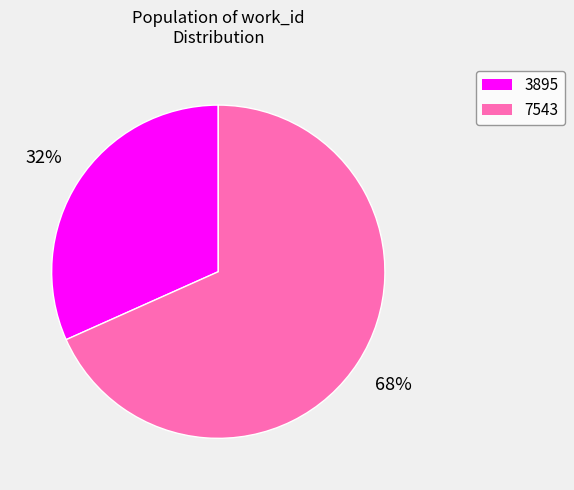

Rank the categories by value from highest to lowest.

7543, 3895